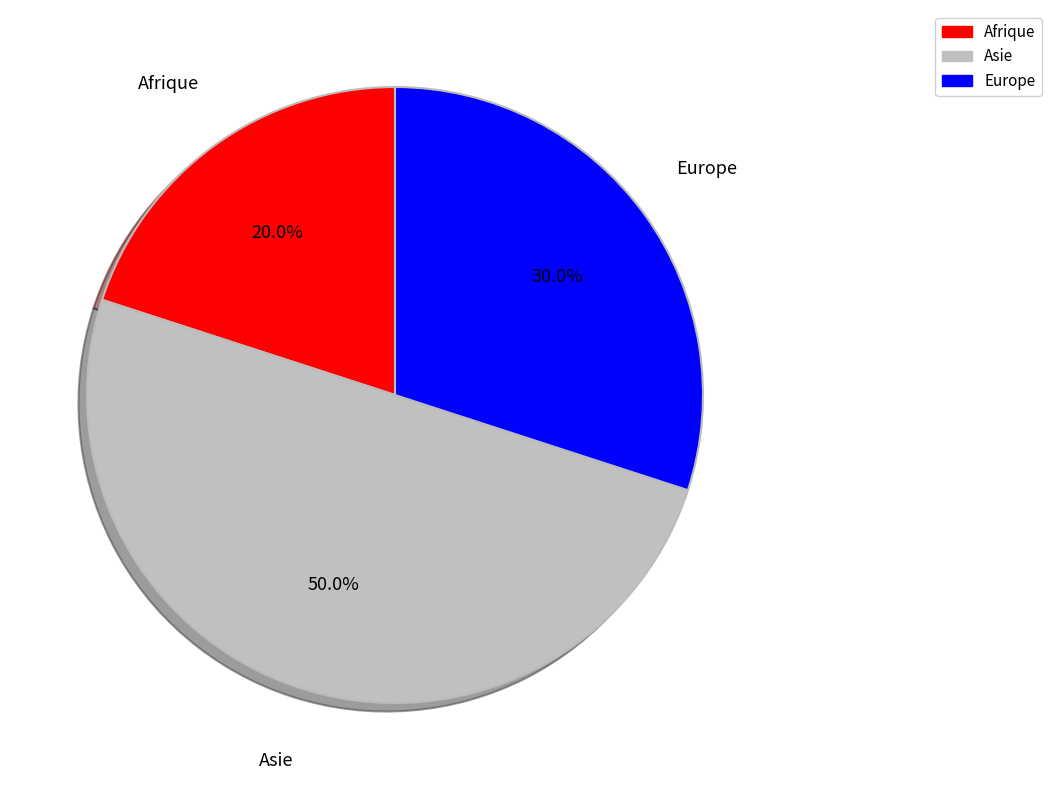

How many slices are in this pie chart?

3